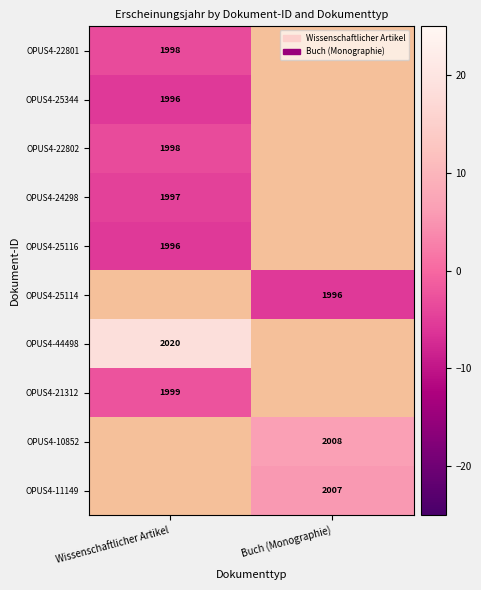

What is the difference between the highest and lowest values at Wissenschaftlicher Artikel?

24.0